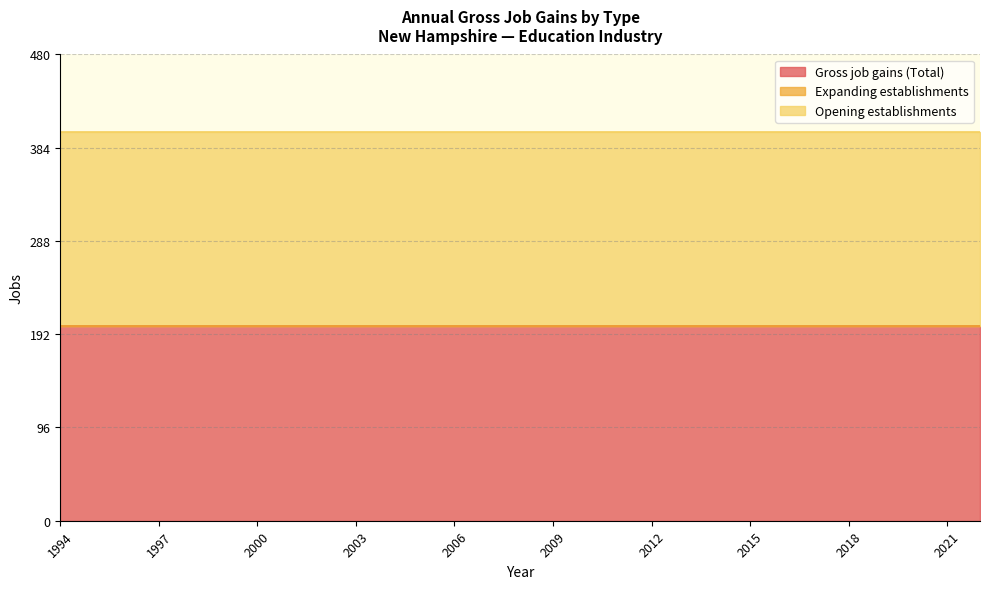

At which category does the chart reach its peak across all series?

1994